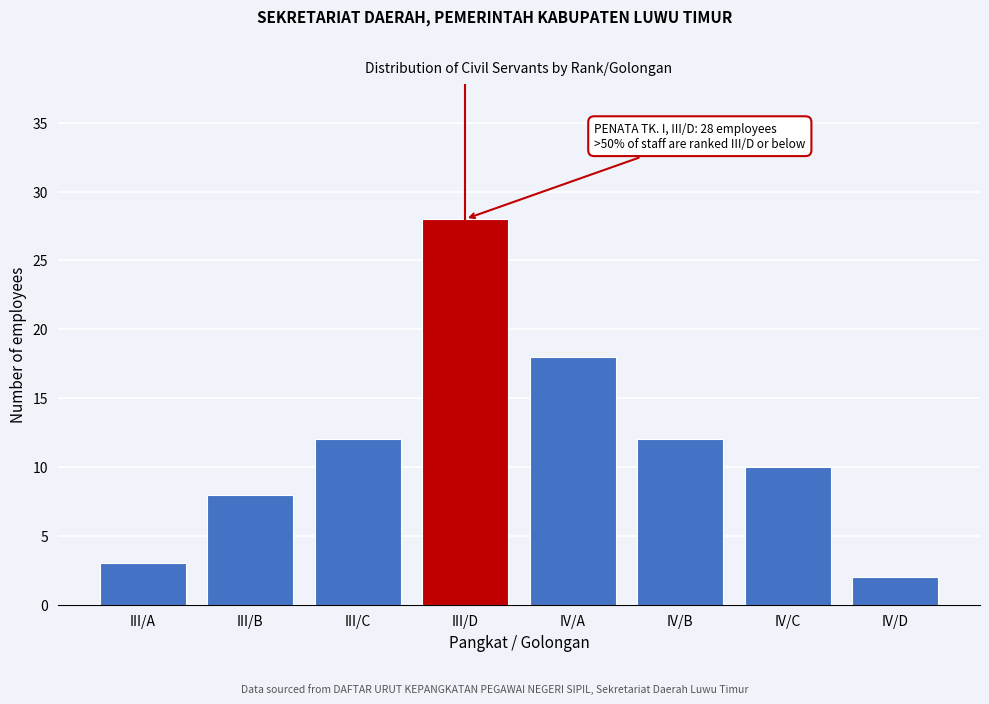

Reading left to right, what are all the values shown in this chart?

3	8	12	28	18	12	10	2